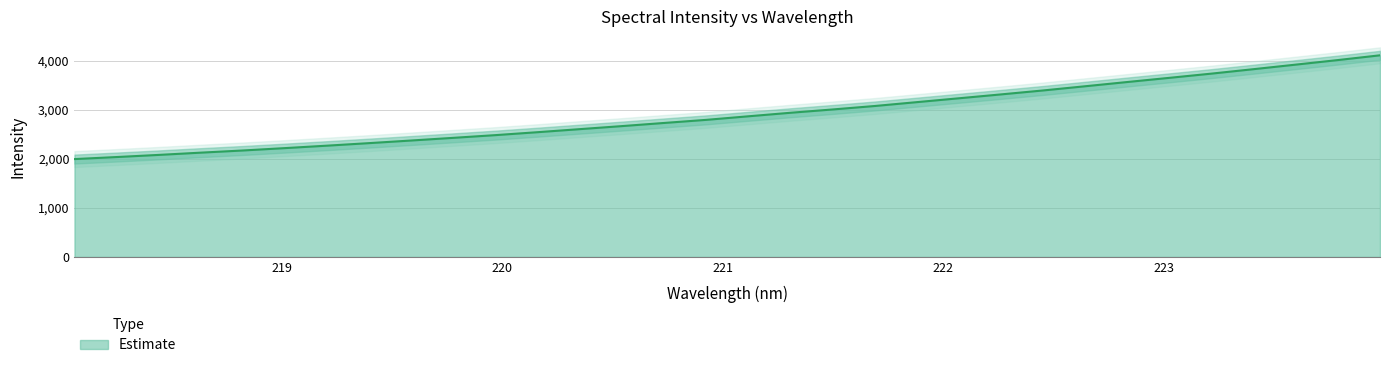

What is the sum of the values at 220.7354 and 218.6332?

4867.2